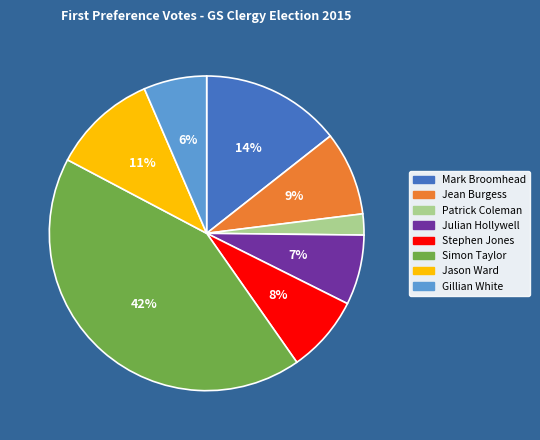

Count the number of slices in the pie.

8